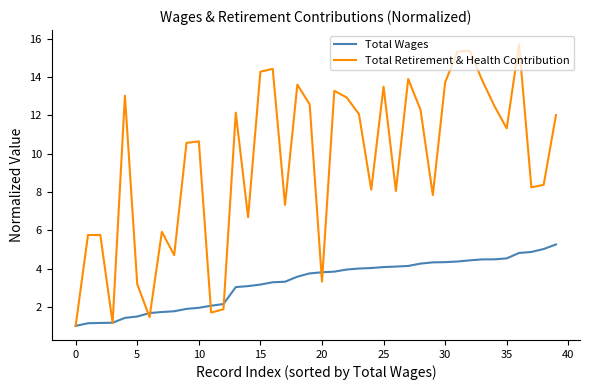

What is the difference between the maximum and minimum values in the Total Retirement & Health Contribution series?

14.7